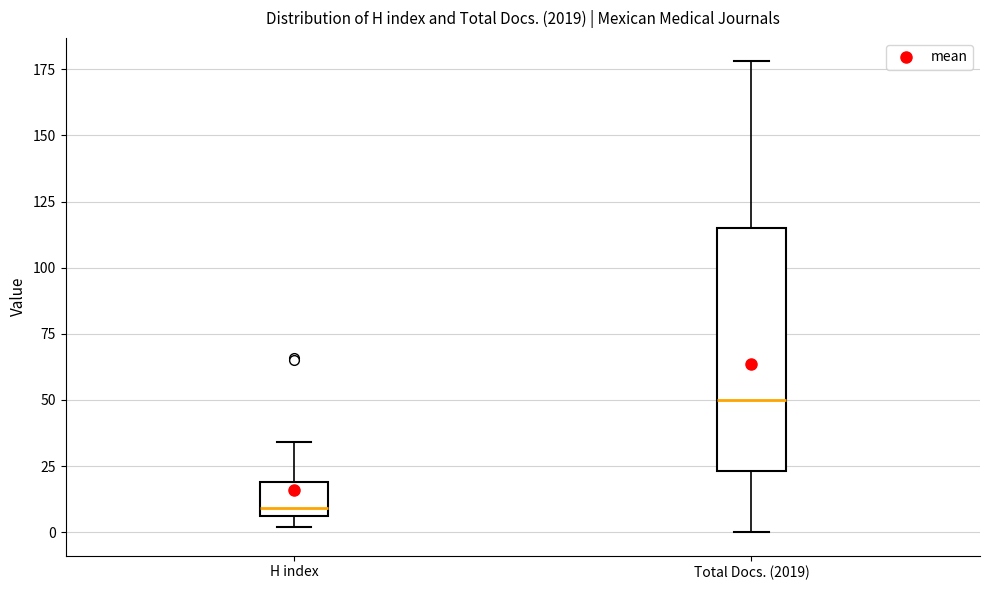

Which box has the highest median line?

Total Docs. (2019)